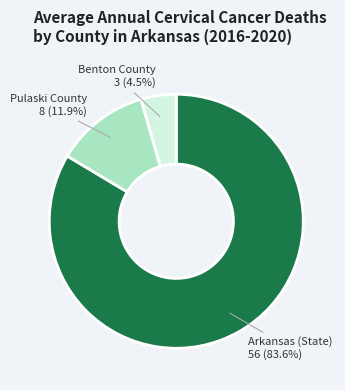

Does any single category account for the majority?

Yes